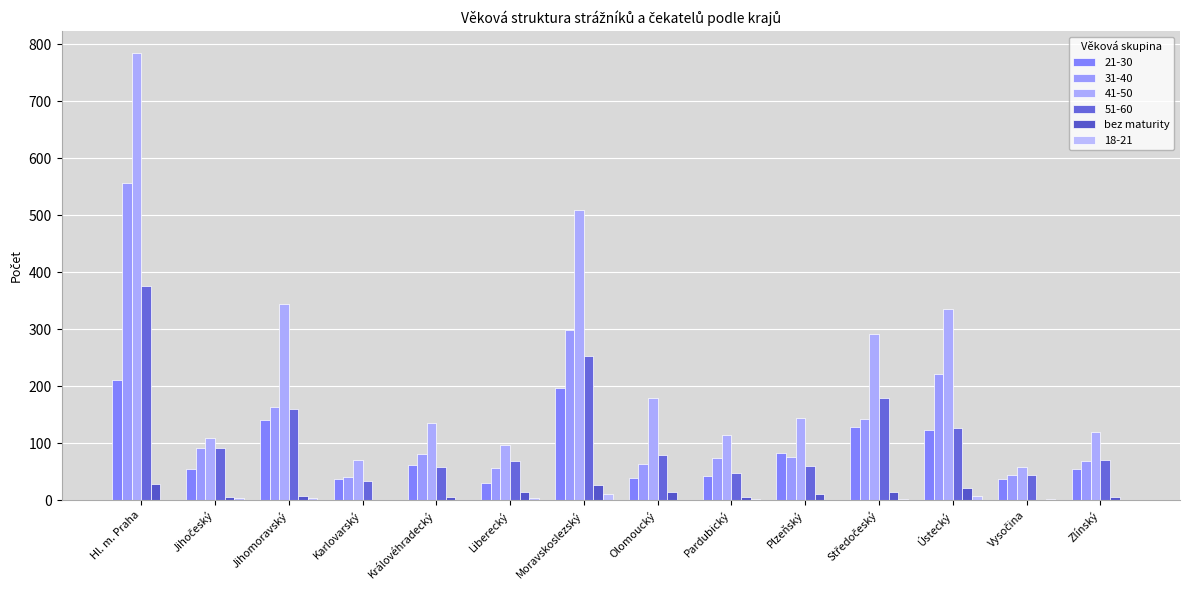

Which label corresponds to the largest value in the chart?

Hl. m. Praha